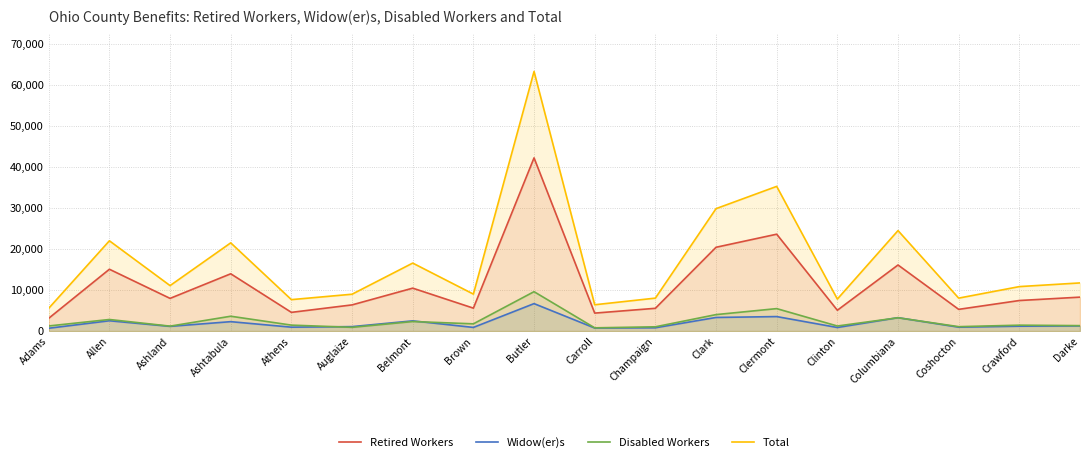

True or false: Total has more than 2 interior local peaks.

True